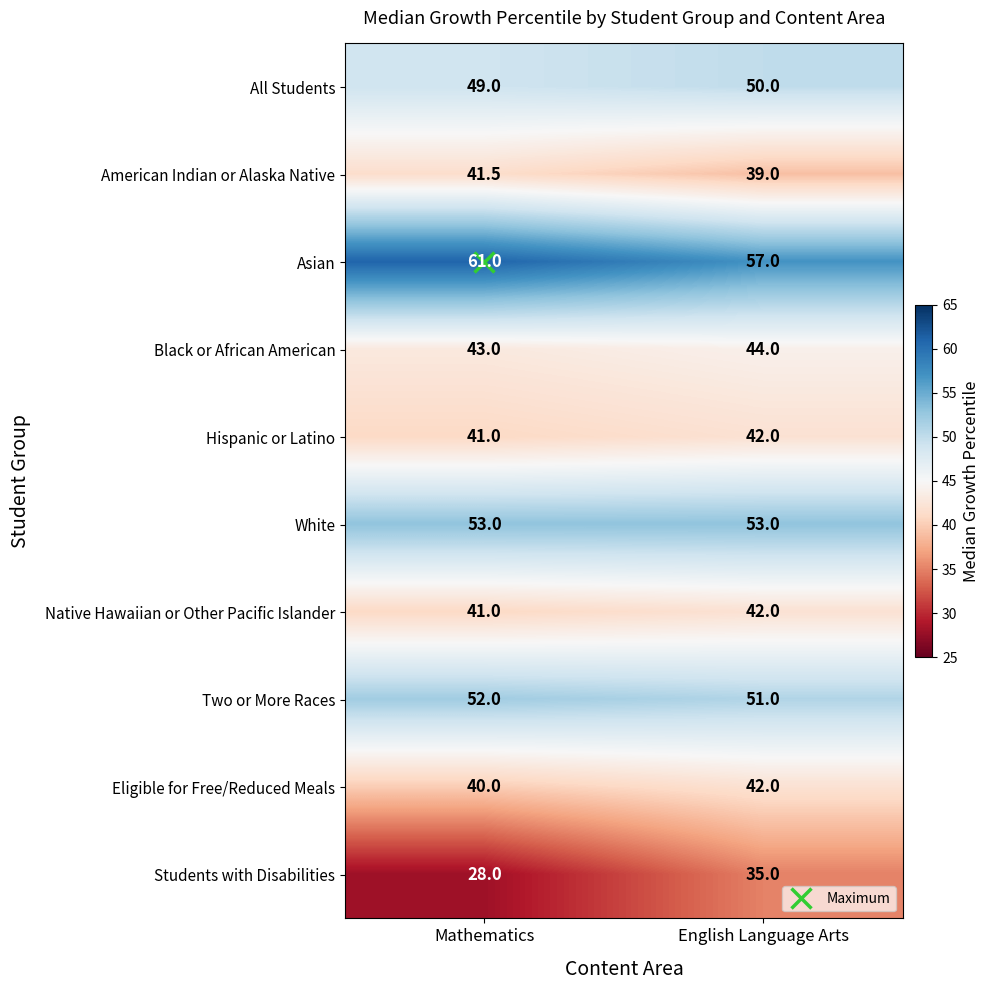

Rank the categories by Two or More Races value from lowest to highest.

English Language Arts, Mathematics